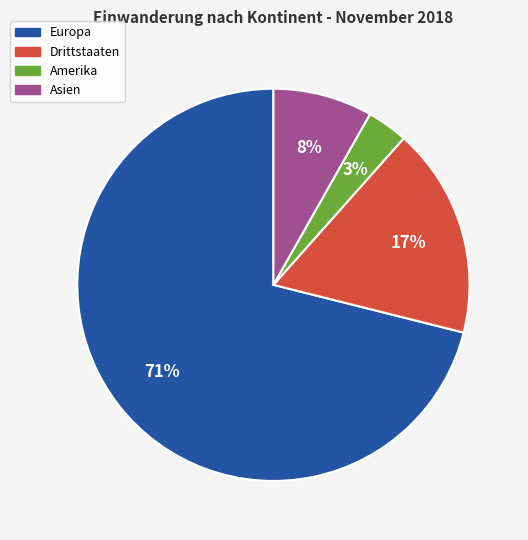

How many segments does this pie chart have?

4